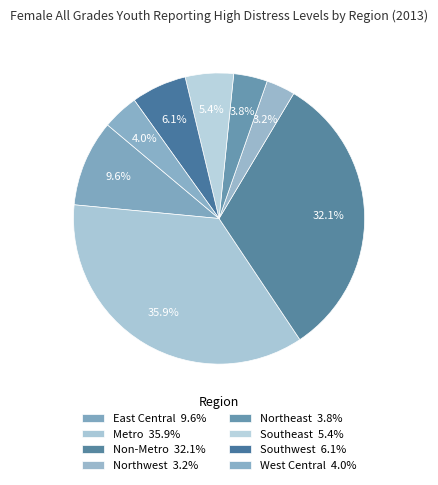

Rank the categories by value from lowest to highest.

Northwest, Northeast, West Central, Southeast, Southwest, East Central, Non-Metro, Metro